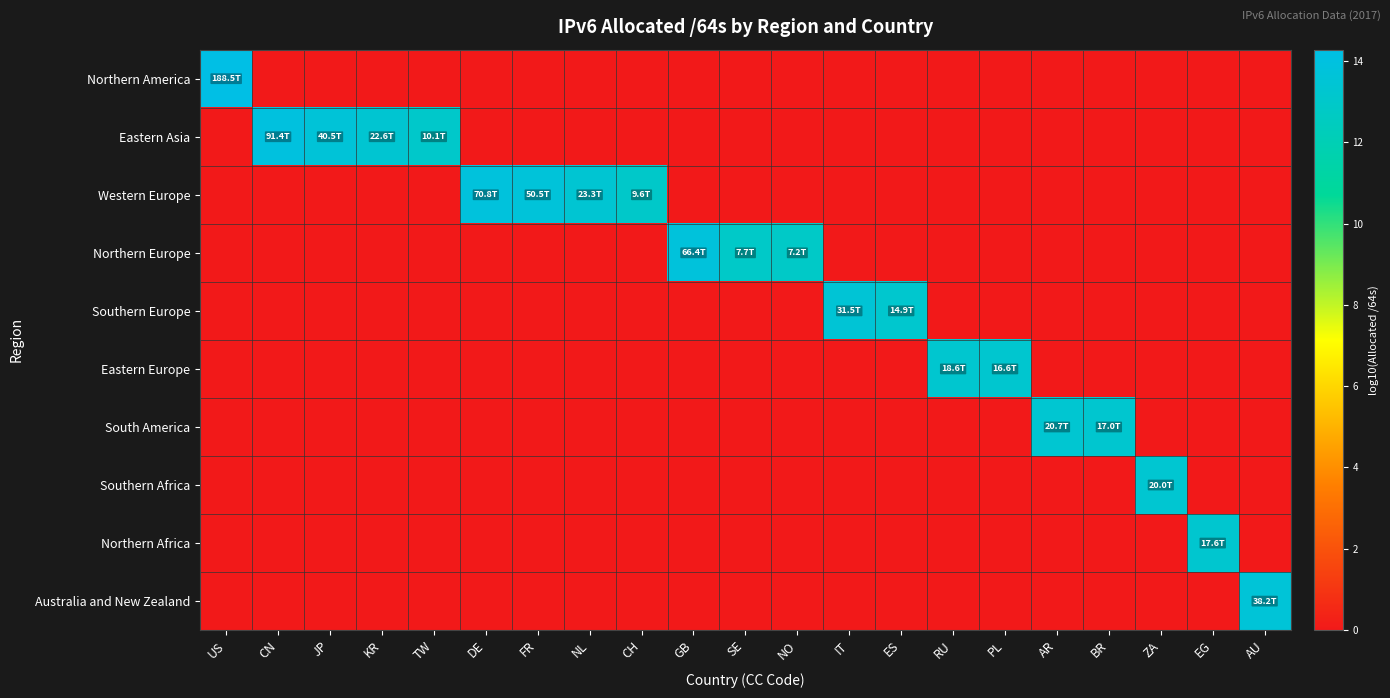

Reading left to right, transcribe all the data shown in this chart.

Northern America: US=14.3	CN=0.0	JP=0.0	KR=0.0	TW=0.0	DE=0.0	FR=0.0	NL=0.0	CH=0.0	GB=0.0	SE=0.0	NO=0.0	IT=0.0	ES=0.0	RU=0.0	PL=0.0	AR=0.0	BR=0.0	ZA=0.0	EG=0.0	AU=0.0
Eastern Asia: US=0.0	CN=14.0	JP=13.6	KR=13.4	TW=13.0	DE=0.0	FR=0.0	NL=0.0	CH=0.0	GB=0.0	SE=0.0	NO=0.0	IT=0.0	ES=0.0	RU=0.0	PL=0.0	AR=0.0	BR=0.0	ZA=0.0	EG=0.0	AU=0.0
Western Europe: US=0.0	CN=0.0	JP=0.0	KR=0.0	TW=0.0	DE=13.9	FR=13.7	NL=13.4	CH=13.0	GB=0.0	SE=0.0	NO=0.0	IT=0.0	ES=0.0	RU=0.0	PL=0.0	AR=0.0	BR=0.0	ZA=0.0	EG=0.0	AU=0.0
Northern Europe: US=0.0	CN=0.0	JP=0.0	KR=0.0	TW=0.0	DE=0.0	FR=0.0	NL=0.0	CH=0.0	GB=13.8	SE=12.9	NO=12.9	IT=0.0	ES=0.0	RU=0.0	PL=0.0	AR=0.0	BR=0.0	ZA=0.0	EG=0.0	AU=0.0
Southern Europe: US=0.0	CN=0.0	JP=0.0	KR=0.0	TW=0.0	DE=0.0	FR=0.0	NL=0.0	CH=0.0	GB=0.0	SE=0.0	NO=0.0	IT=13.5	ES=13.2	RU=0.0	PL=0.0	AR=0.0	BR=0.0	ZA=0.0	EG=0.0	AU=0.0
Eastern Europe: US=0.0	CN=0.0	JP=0.0	KR=0.0	TW=0.0	DE=0.0	FR=0.0	NL=0.0	CH=0.0	GB=0.0	SE=0.0	NO=0.0	IT=0.0	ES=0.0	RU=13.3	PL=13.2	AR=0.0	BR=0.0	ZA=0.0	EG=0.0	AU=0.0
South America: US=0.0	CN=0.0	JP=0.0	KR=0.0	TW=0.0	DE=0.0	FR=0.0	NL=0.0	CH=0.0	GB=0.0	SE=0.0	NO=0.0	IT=0.0	ES=0.0	RU=0.0	PL=0.0	AR=13.3	BR=13.2	ZA=0.0	EG=0.0	AU=0.0
Southern Africa: US=0.0	CN=0.0	JP=0.0	KR=0.0	TW=0.0	DE=0.0	FR=0.0	NL=0.0	CH=0.0	GB=0.0	SE=0.0	NO=0.0	IT=0.0	ES=0.0	RU=0.0	PL=0.0	AR=0.0	BR=0.0	ZA=13.3	EG=0.0	AU=0.0
Northern Africa: US=0.0	CN=0.0	JP=0.0	KR=0.0	TW=0.0	DE=0.0	FR=0.0	NL=0.0	CH=0.0	GB=0.0	SE=0.0	NO=0.0	IT=0.0	ES=0.0	RU=0.0	PL=0.0	AR=0.0	BR=0.0	ZA=0.0	EG=13.2	AU=0.0
Australia and New Zealand: US=0.0	CN=0.0	JP=0.0	KR=0.0	TW=0.0	DE=0.0	FR=0.0	NL=0.0	CH=0.0	GB=0.0	SE=0.0	NO=0.0	IT=0.0	ES=0.0	RU=0.0	PL=0.0	AR=0.0	BR=0.0	ZA=0.0	EG=0.0	AU=13.6